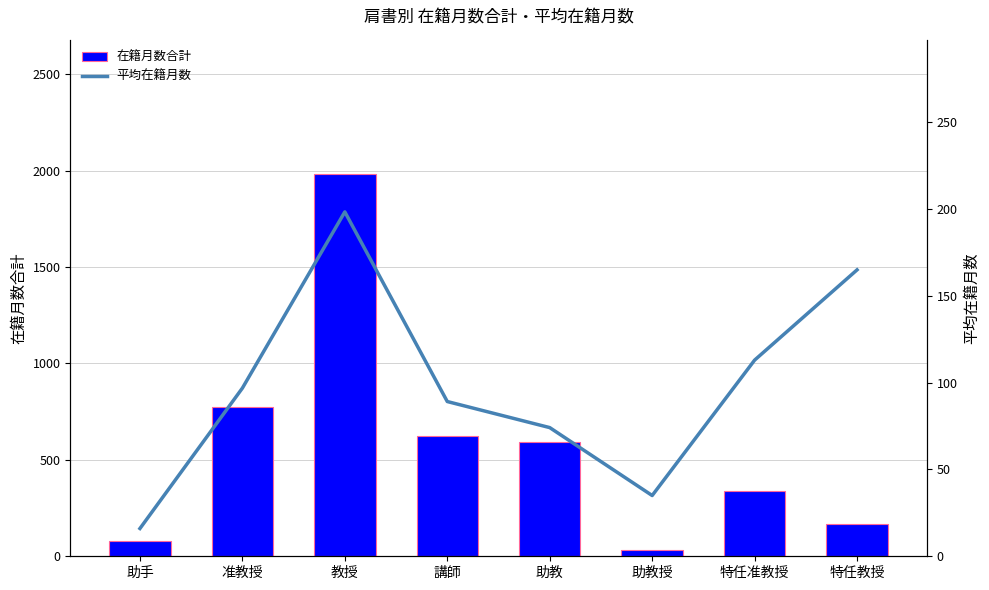

What are all the series names shown in the legend?

在籍月数合計, 平均在籍月数